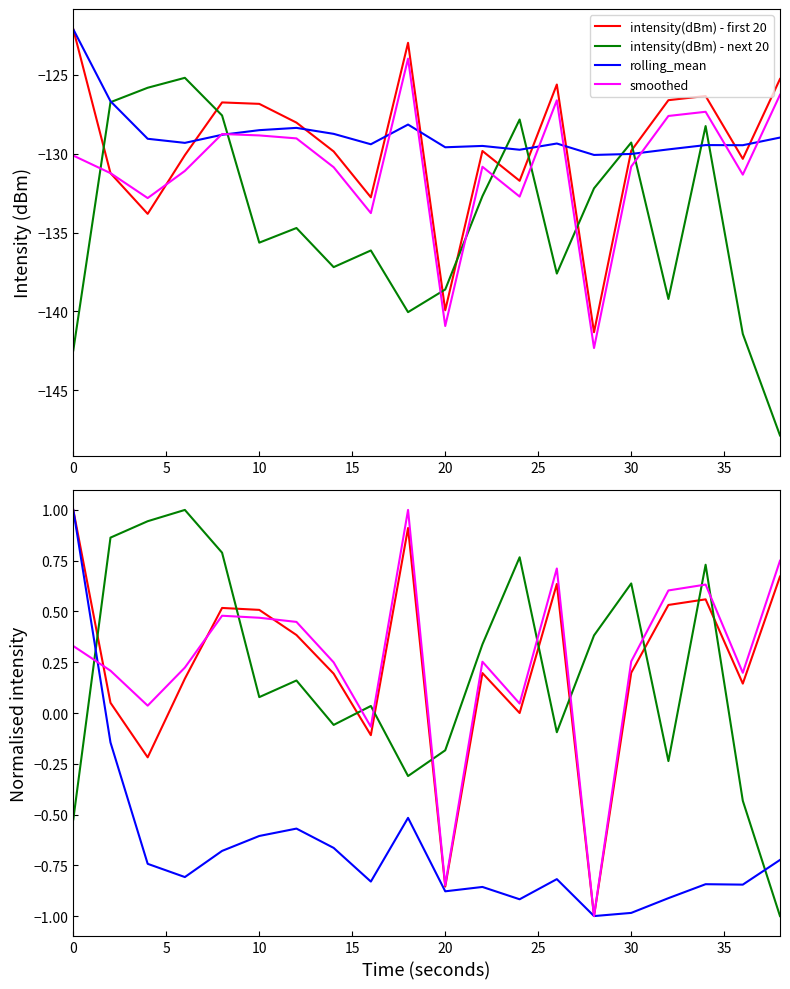

What is the difference between the second highest and second lowest values in the smoothed series?

1.6